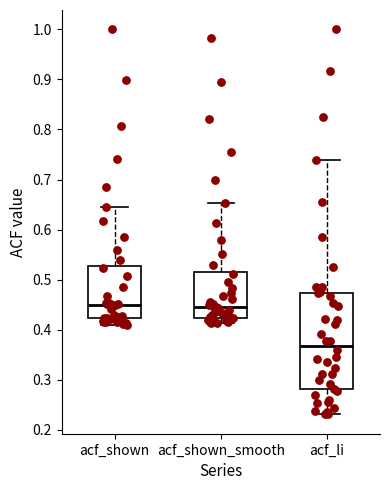

Reading left to right, read every box against the y-axis: the position of its median line, the range the box covers, and the ends of its whiskers. The values are not printed on the chart, so give them approximately, as read against the axis.

acf_shown: median 0.45, box 0.42 to 0.53, whiskers 0.41 to 0.65
acf_shown_smooth: median 0.45, box 0.42 to 0.52, whiskers 0.41 to 0.65
acf_li: median 0.37, box 0.28 to 0.47, whiskers 0.23 to 0.74